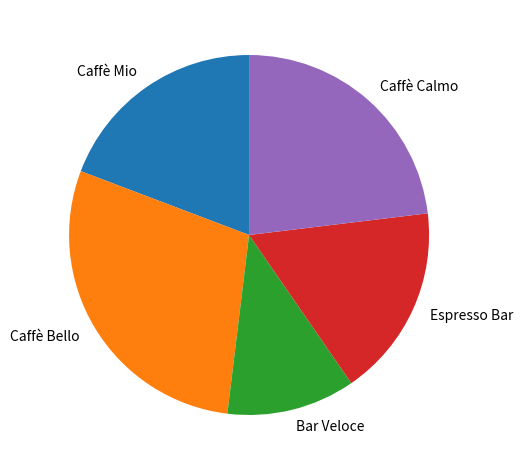

Count the number of slices in the pie.

5